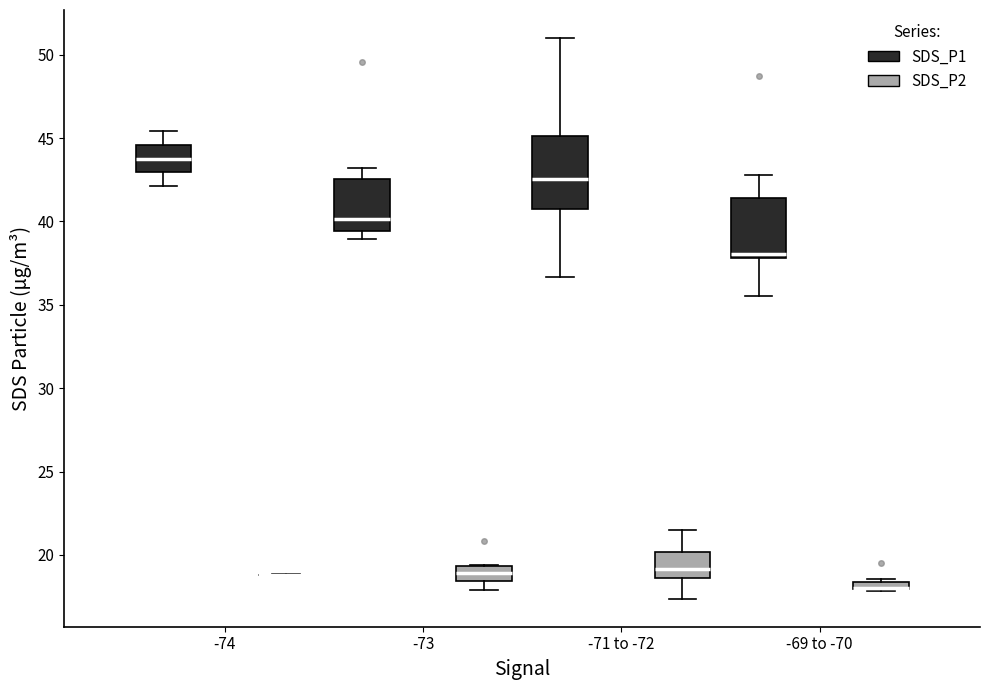

Which box is the tallest, from its lower edge to its upper edge?

-71 to -72 (SDS_P1)